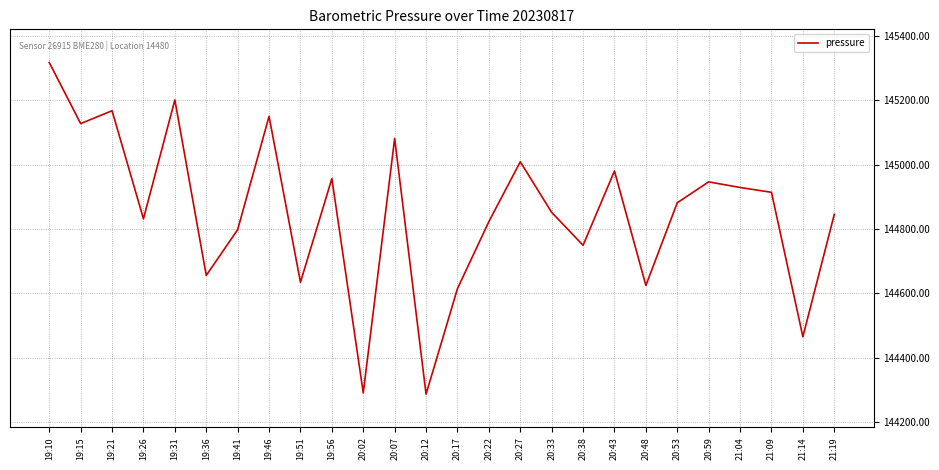

Read the value at 21:14.

144465.3